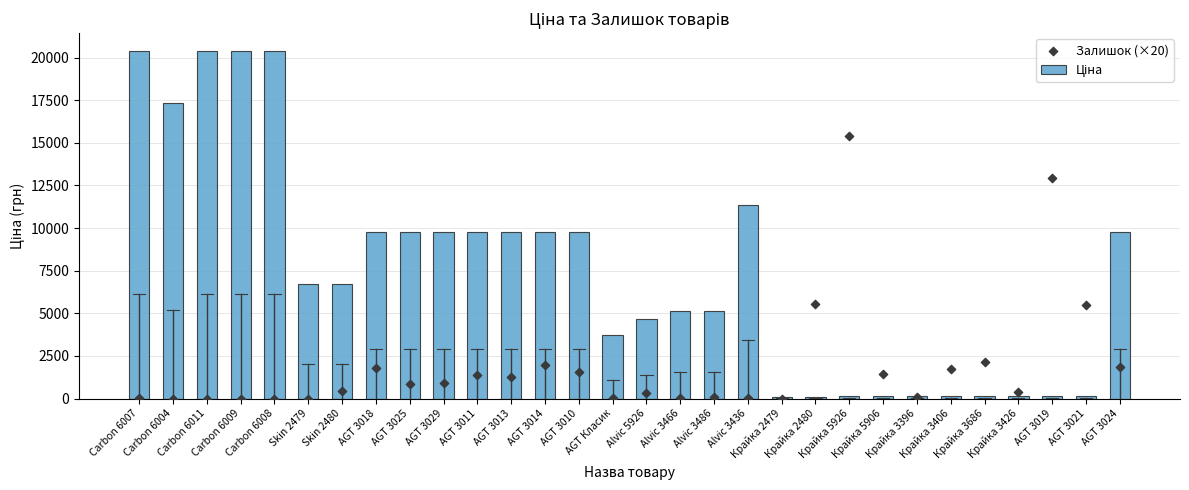

Which series has the largest total across all categories?

Ціна